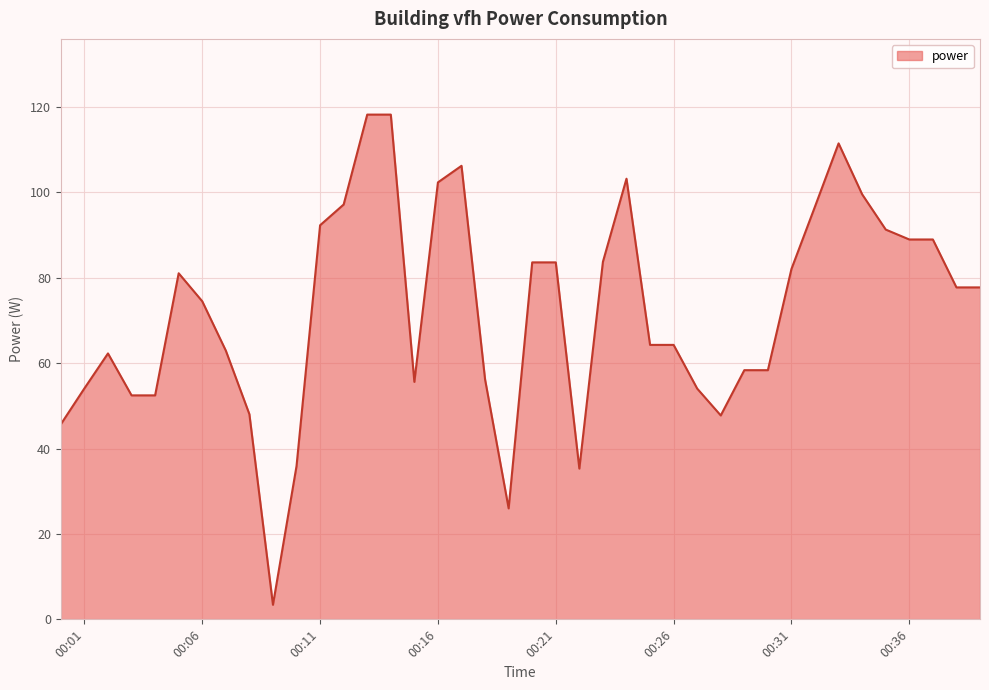

What is the difference between the maximum and minimum values?

114.8